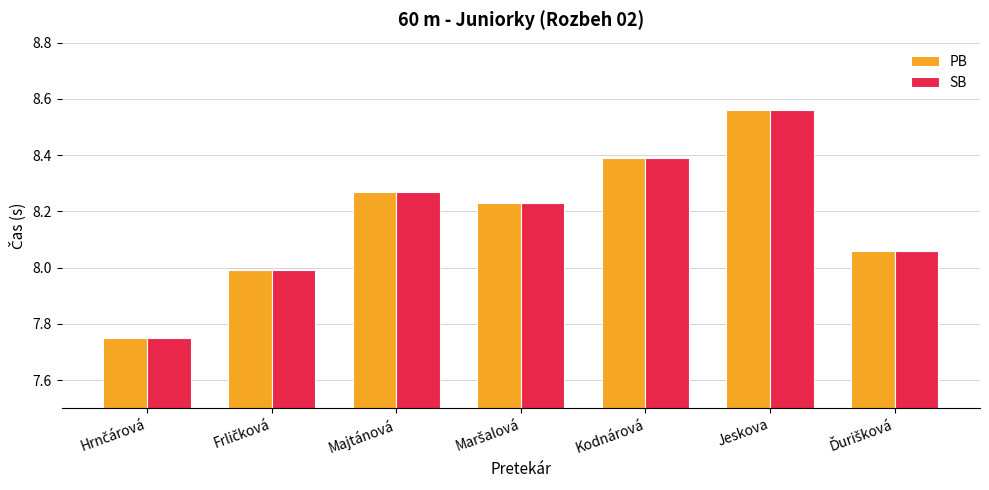

What is the value of the SB bar at the 2nd from the left?

8.0